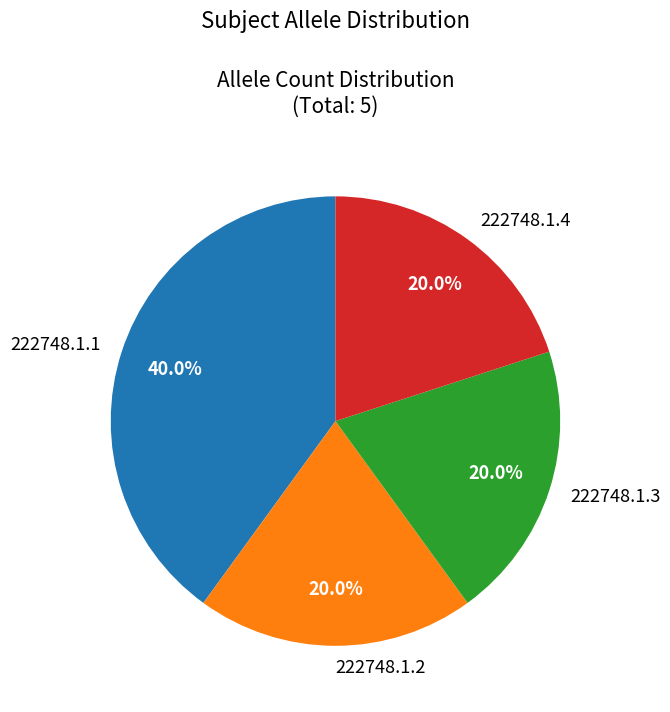

What is the ratio of the value at 222748.1.1 to the value at 222748.1.2?

2.0